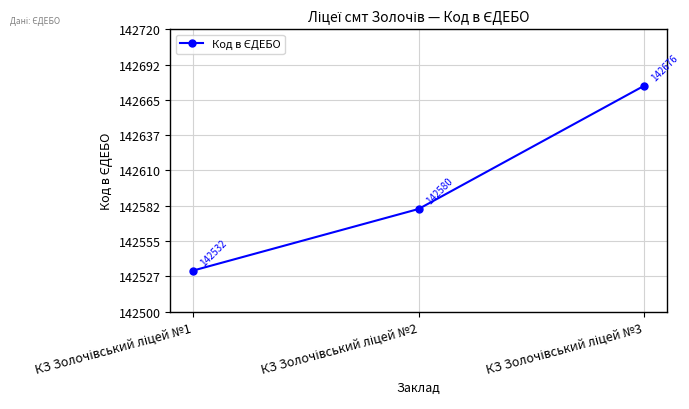

Reading right to left, transcribe all the data shown in this chart.

142676	142580	142532